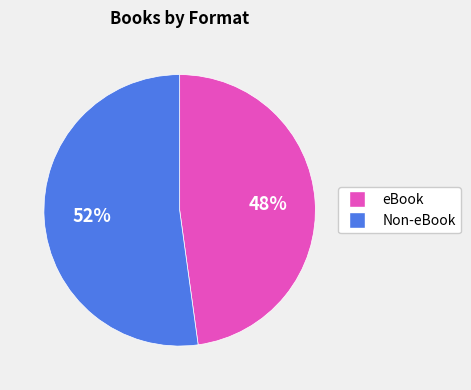

Is there a majority slice in this chart?

Yes